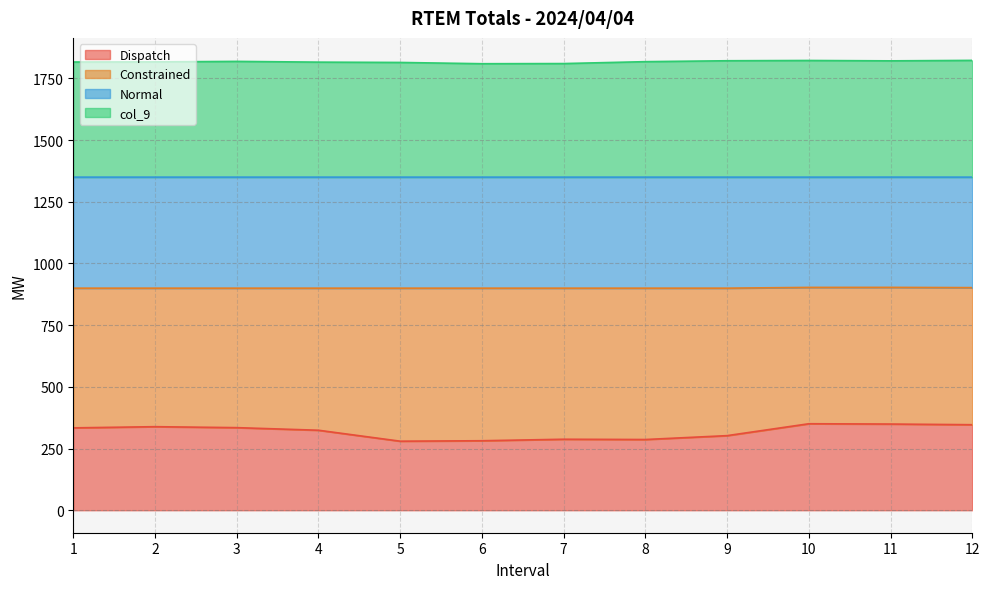

True or false: col_9 and Normal intersect in this chart.

False